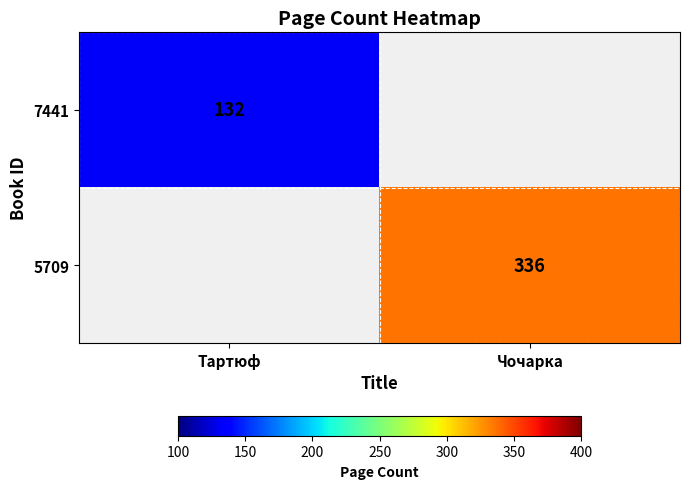

The value of 7441 at Тартюф is 132. True or false?

True